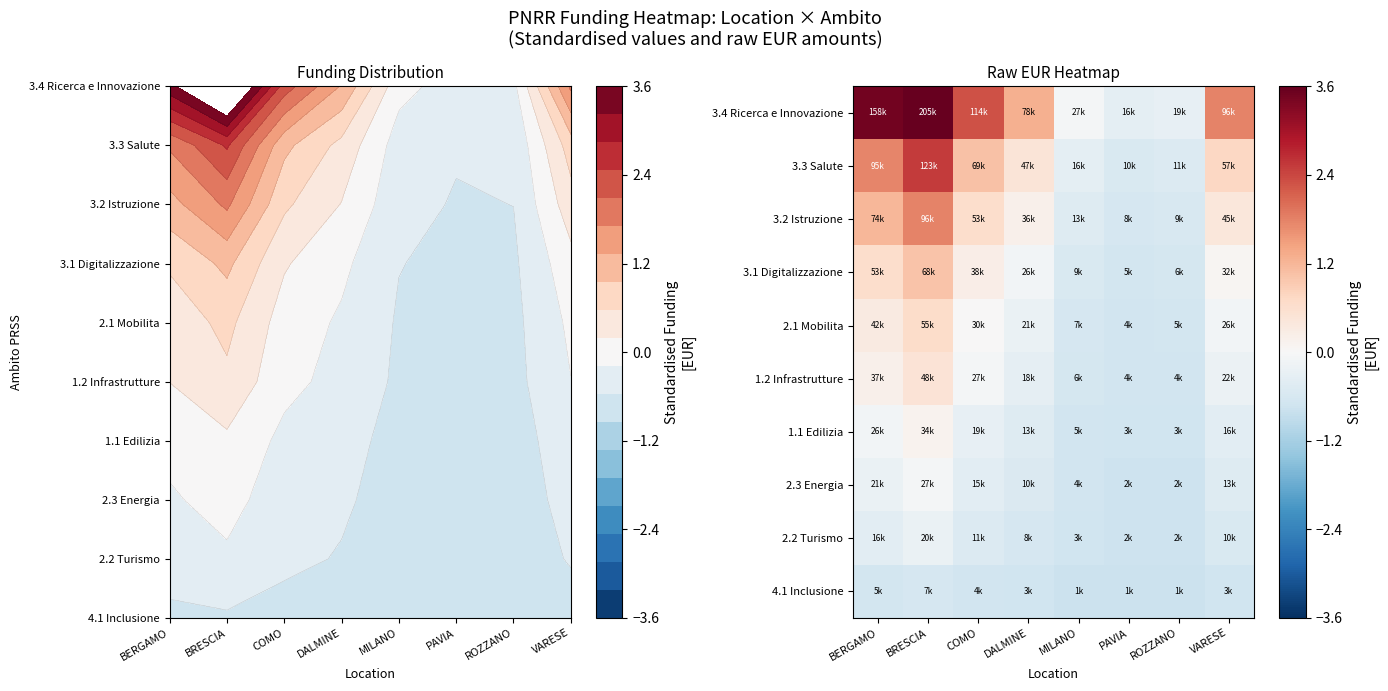

At VARESE, list the series in order from largest to smallest.

3.4 Ricerca e Innovazione, 3.3 Salute, 3.2 Istruzione, 3.1 Digitalizzazione, 2.1 Mobilita, 1.2 Infrastrutture, 1.1 Edilizia, 2.3 Energia, 2.2 Turismo, 4.1 Inclusione